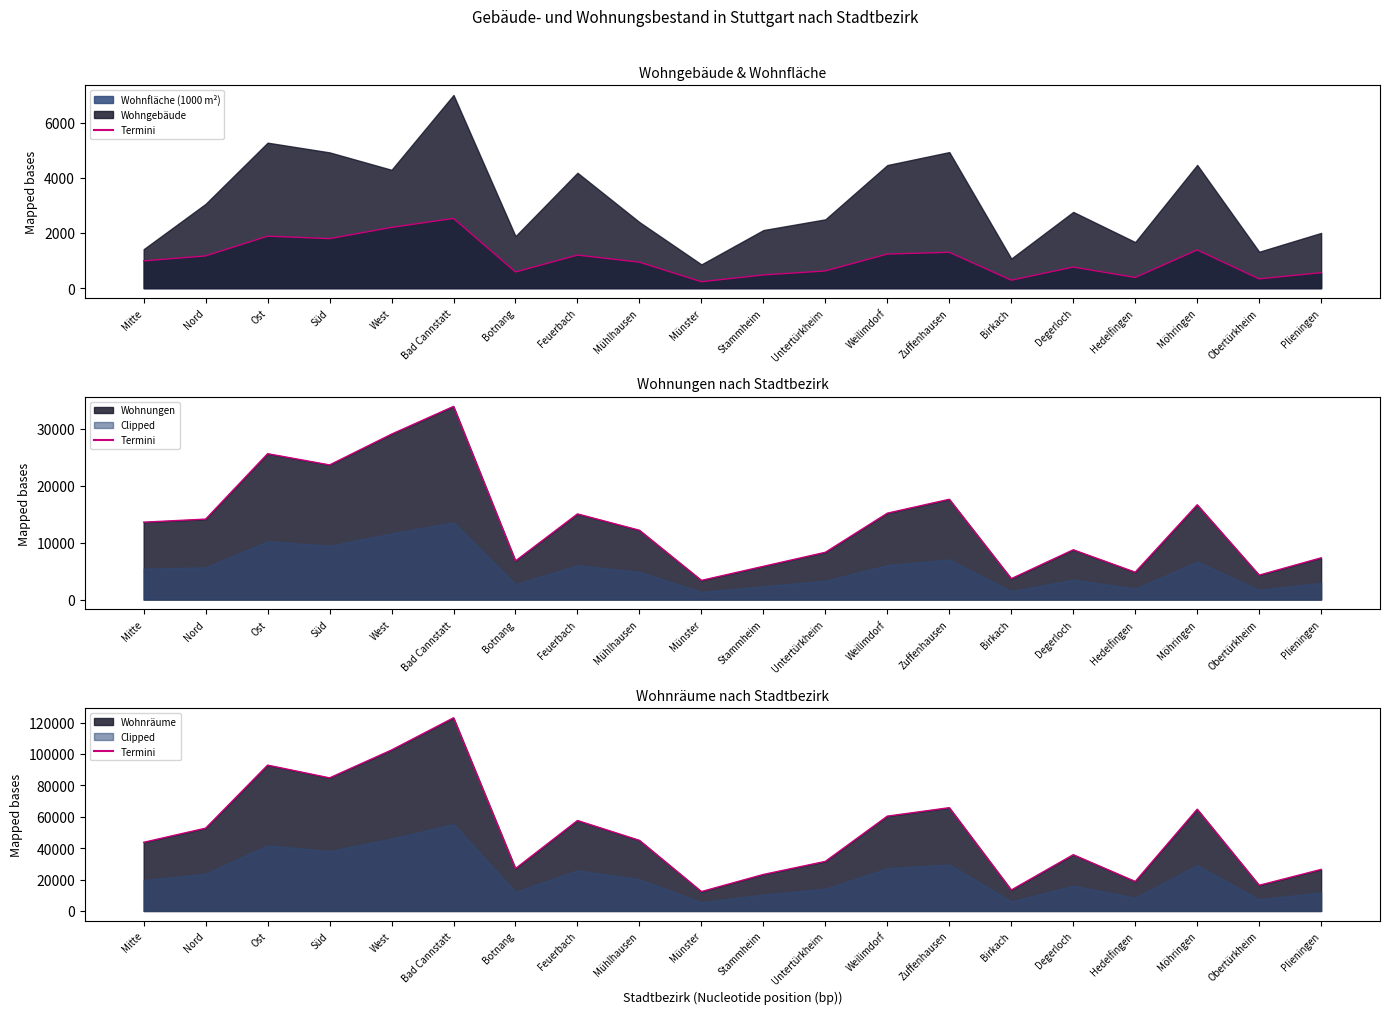

How many points are higher than both their immediate neighbors (excluding endpoints)?

6